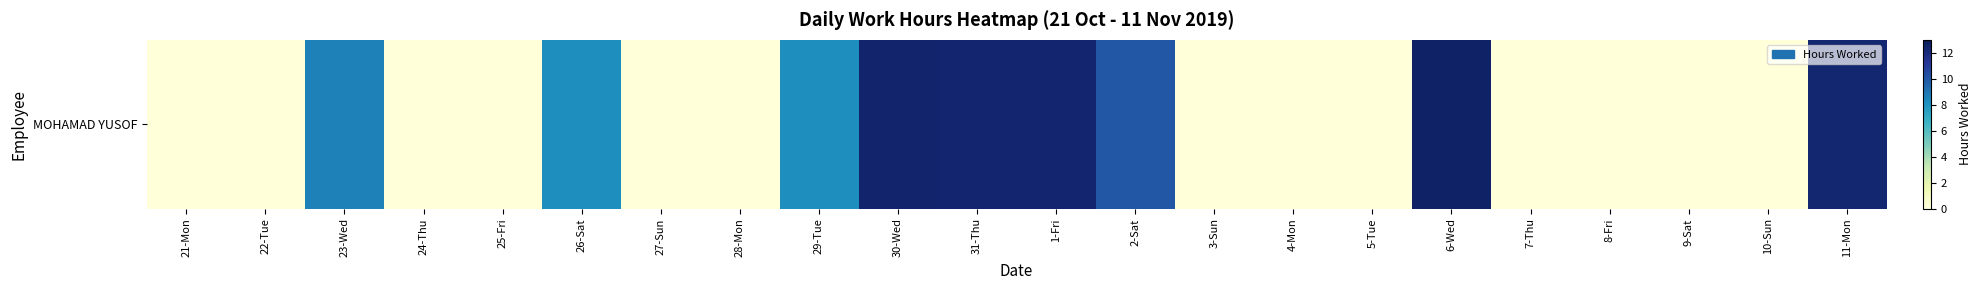

The value at 11-Mon is 6.4. True or false?

False